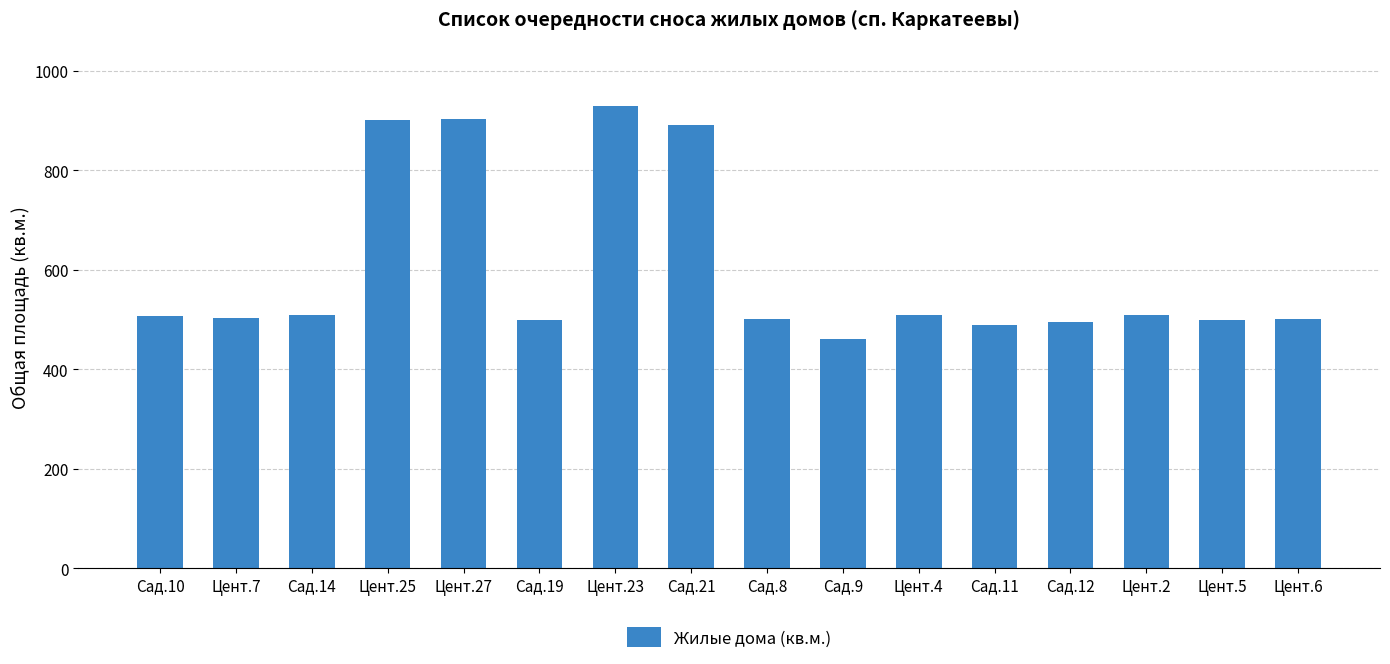

What is the value of the 14th bar from the left?

509.3